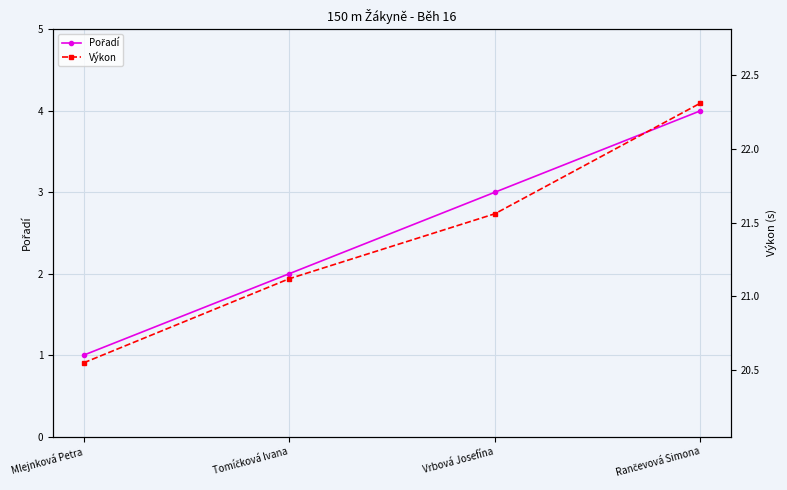

What is the sum of all Pořadí values?

10.0